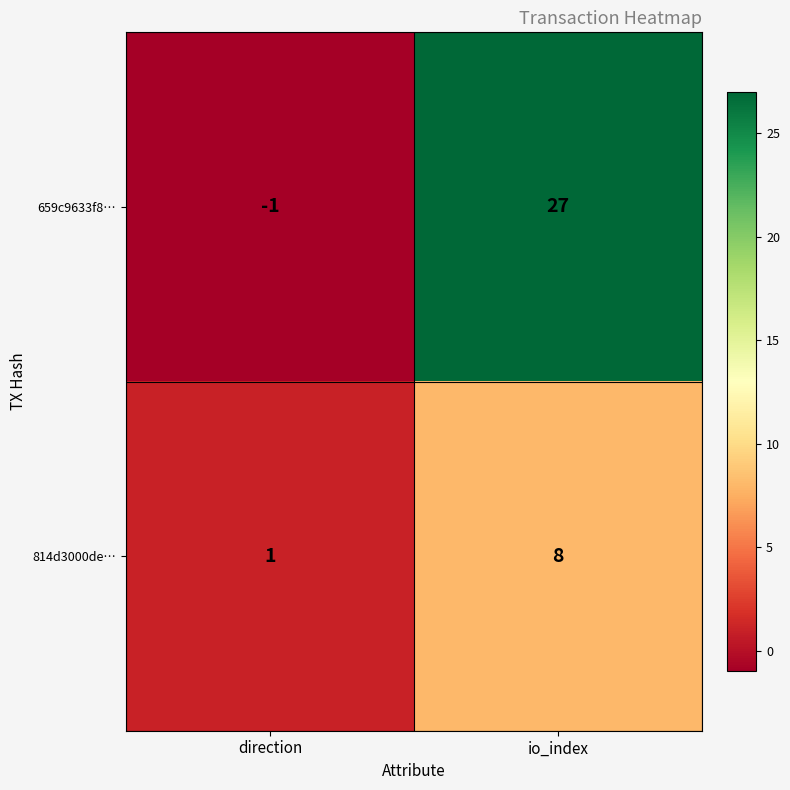

Reading left to right, transcribe all the data shown in this chart.

659c9633f8…: direction=-1	io_index=27
814d3000de…: direction=1	io_index=8